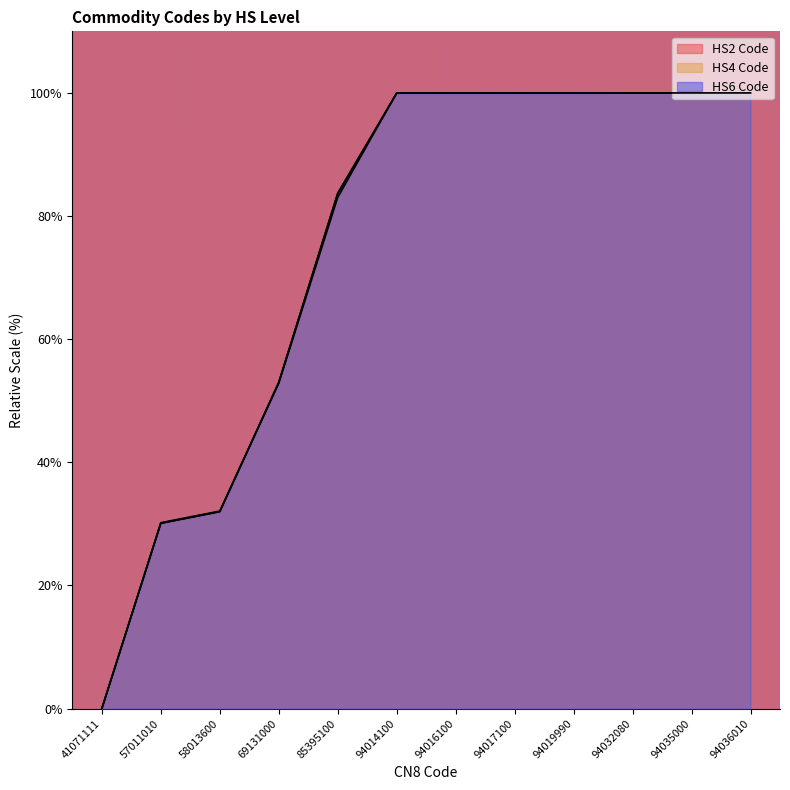

Which has a higher value, 94036010 or 57011010?

94036010